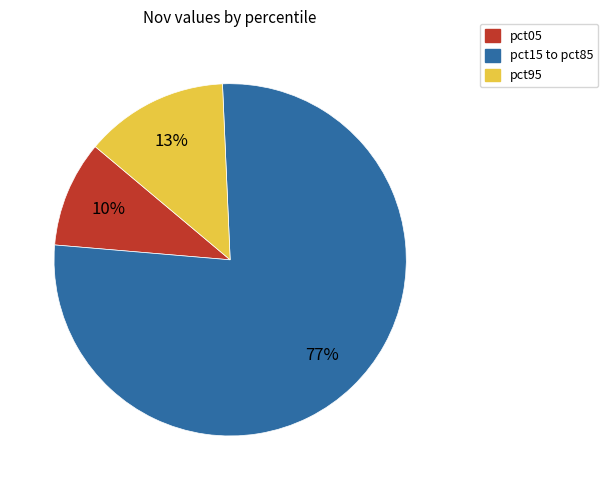

Is there any slice that represents more than half of the pie?

Yes